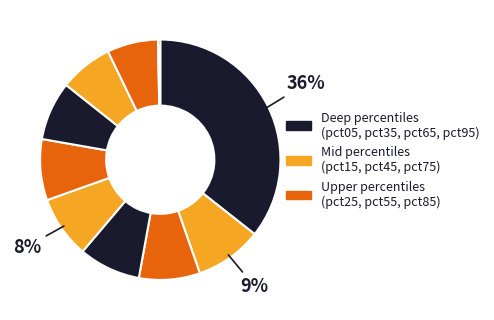

Is there any slice that represents more than half of the pie?

No